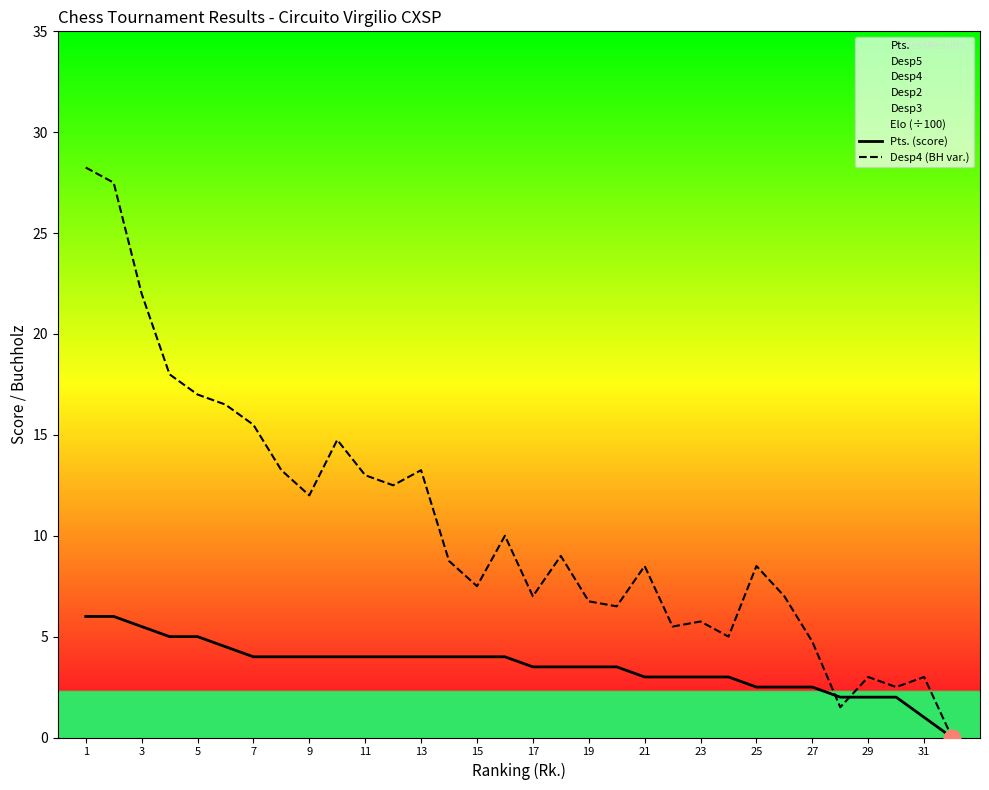

Which category has the highest value in the Desp4 (BH var.) series?

1